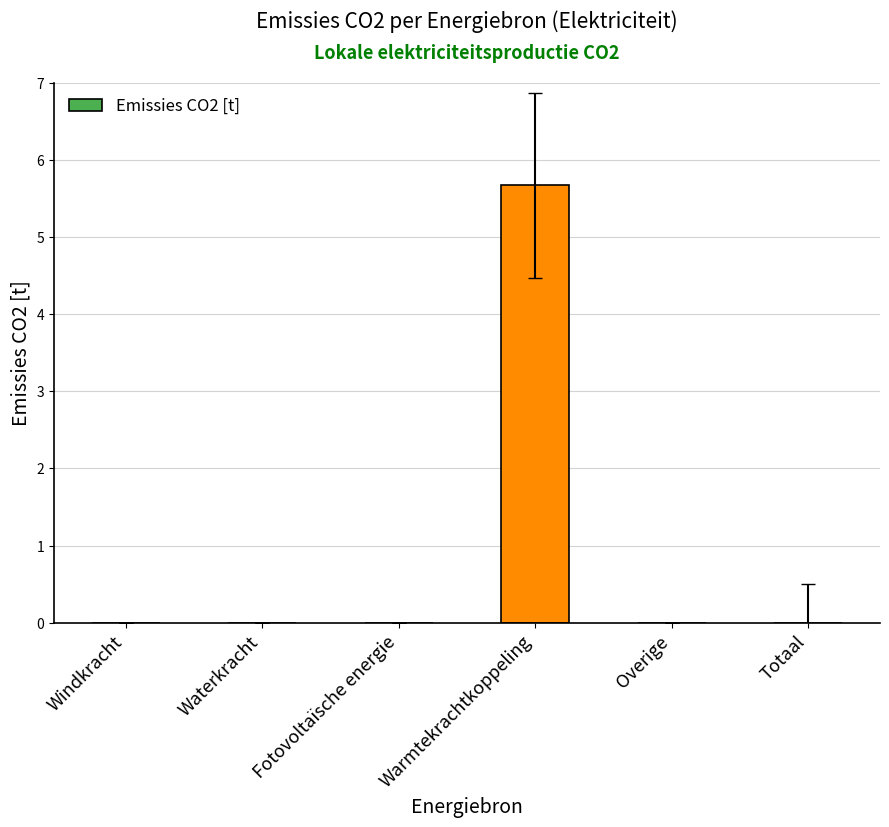

Is it true that the value at Waterkracht is 0.0?

True